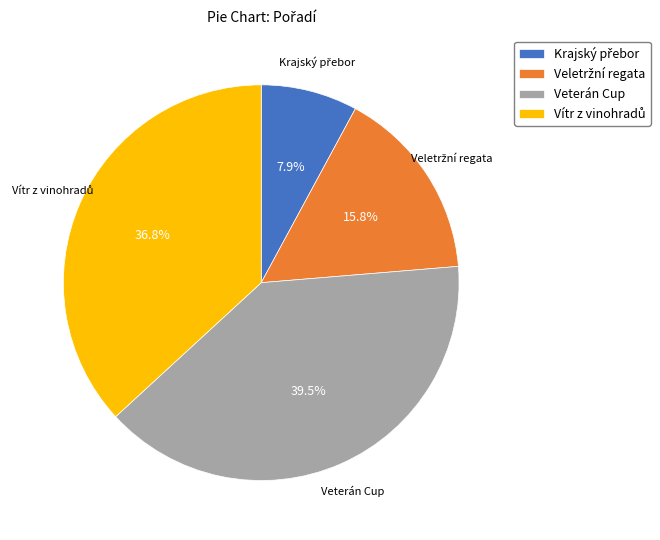

Does any single category account for the majority?

No